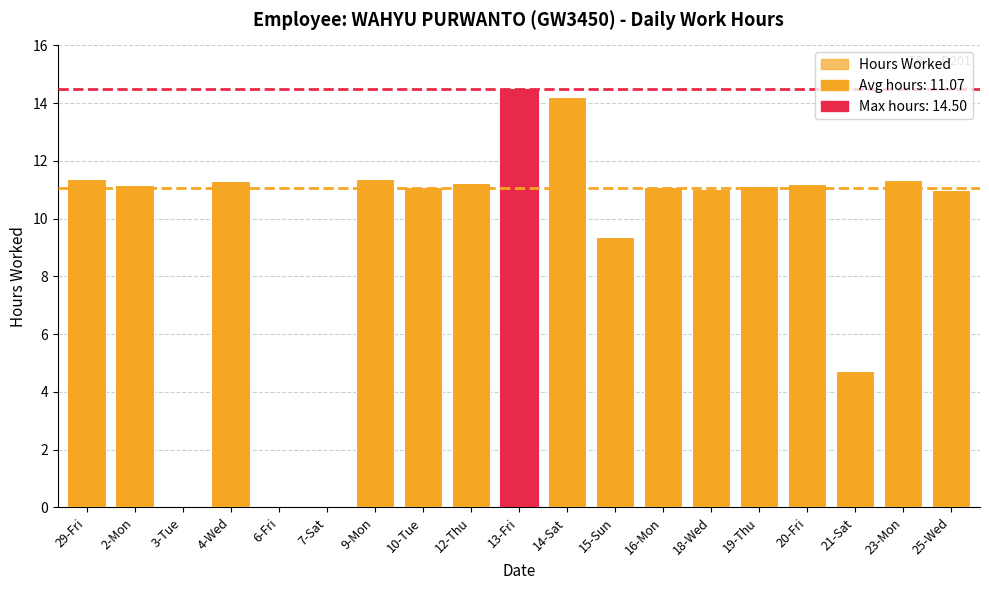

At which label does the data first exceed 11?

29-Fri